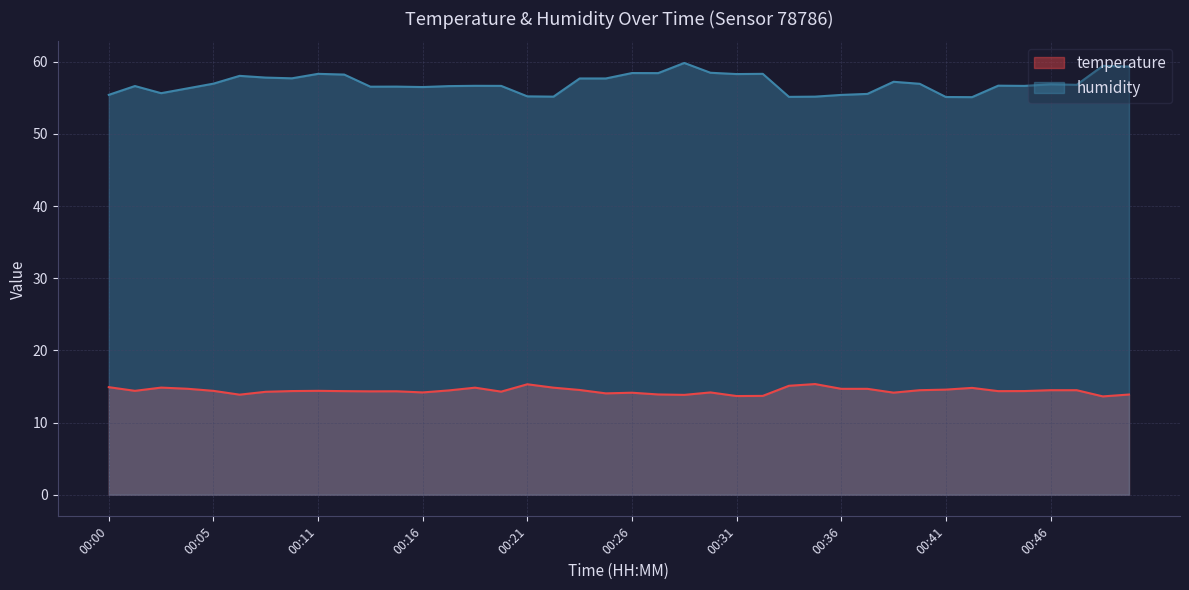

What is the value of the humidity point at the 36th from the left?

56.7